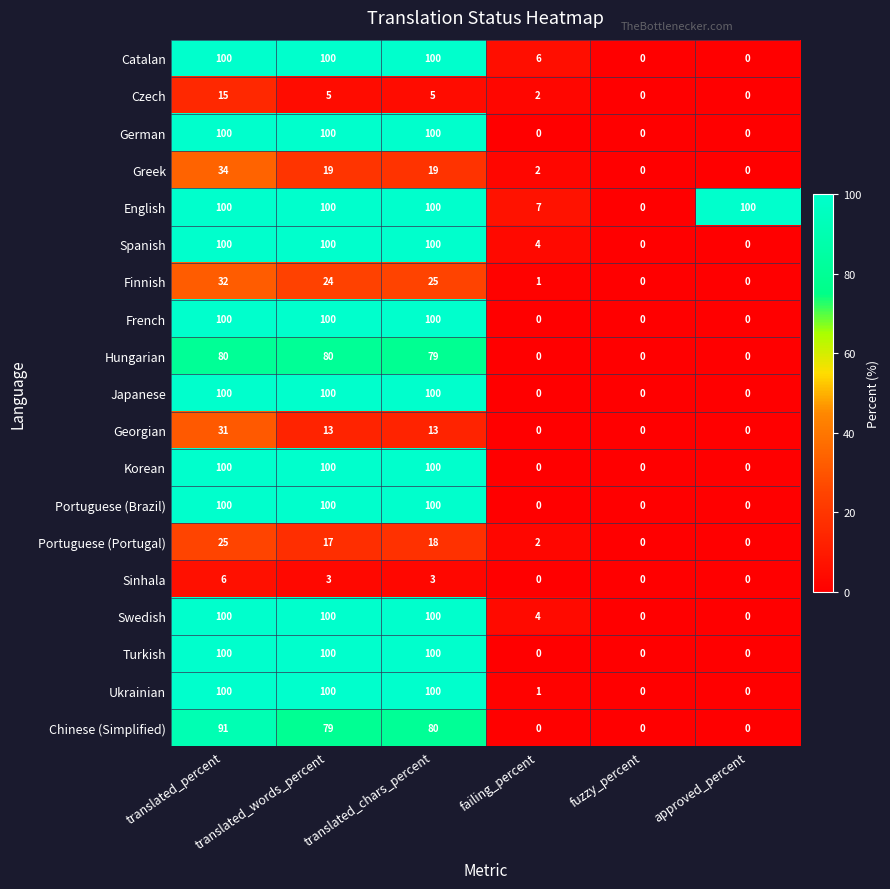

How many data points does each series have?

6